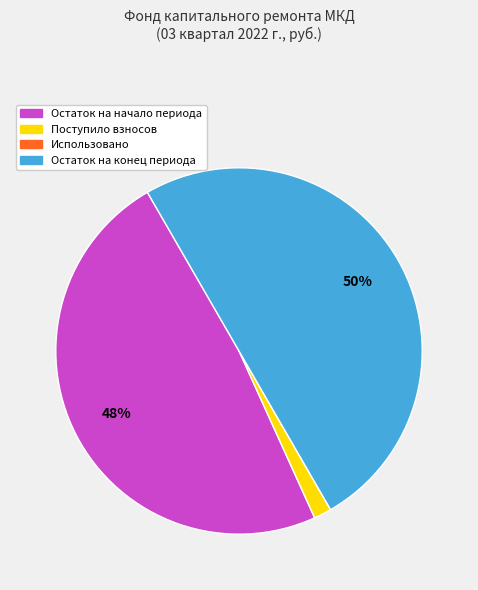

Which category has the biggest portion of the pie?

Остаток на конец периода